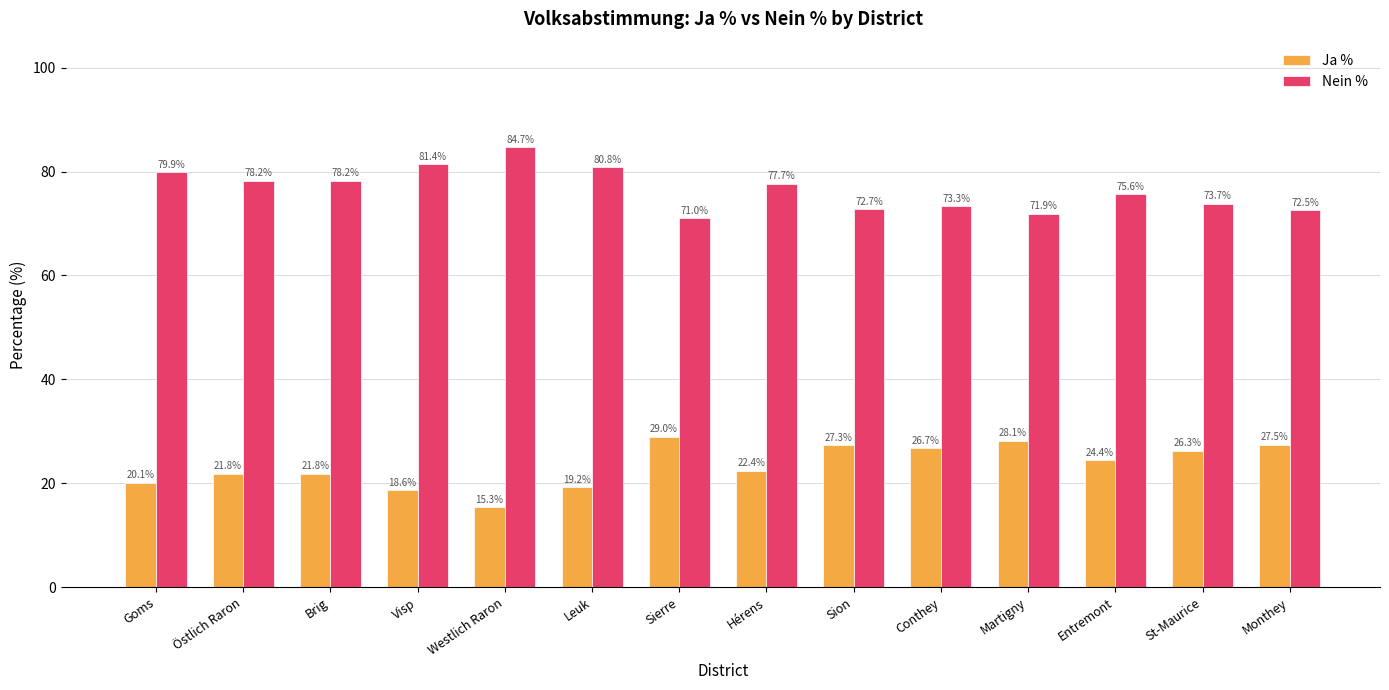

What is the sum of the Ja % values at Brig and Monthey?

49.3